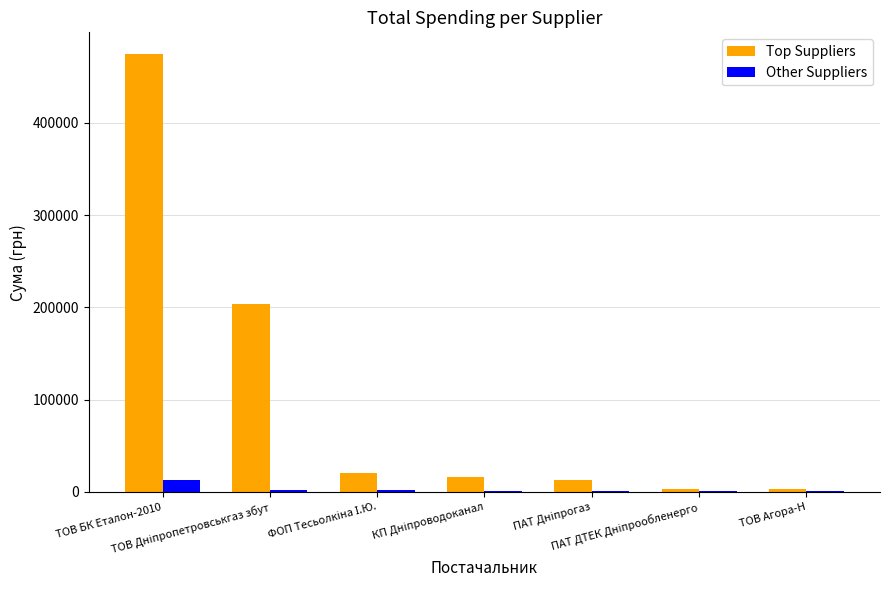

What is the maximum value for Other Suppliers?

12488.8